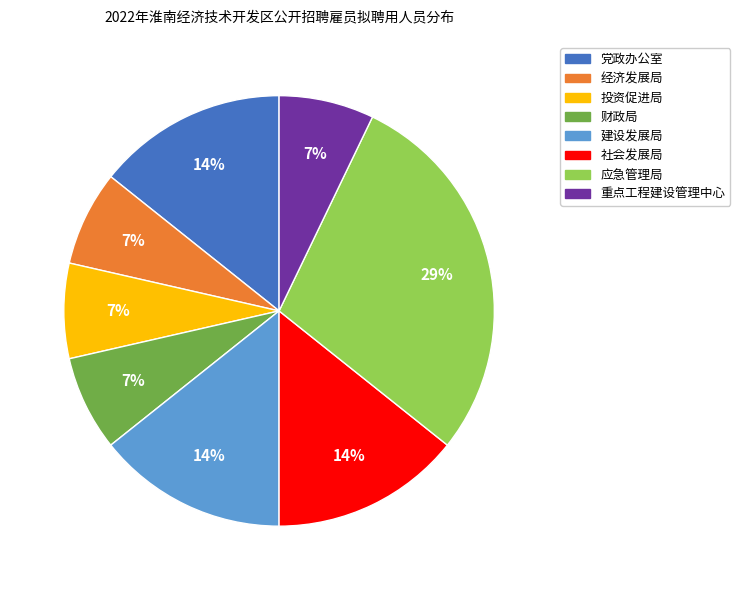

Approximately how many times larger is the value at 建设发展局 compared to 经济发展局?

2.0